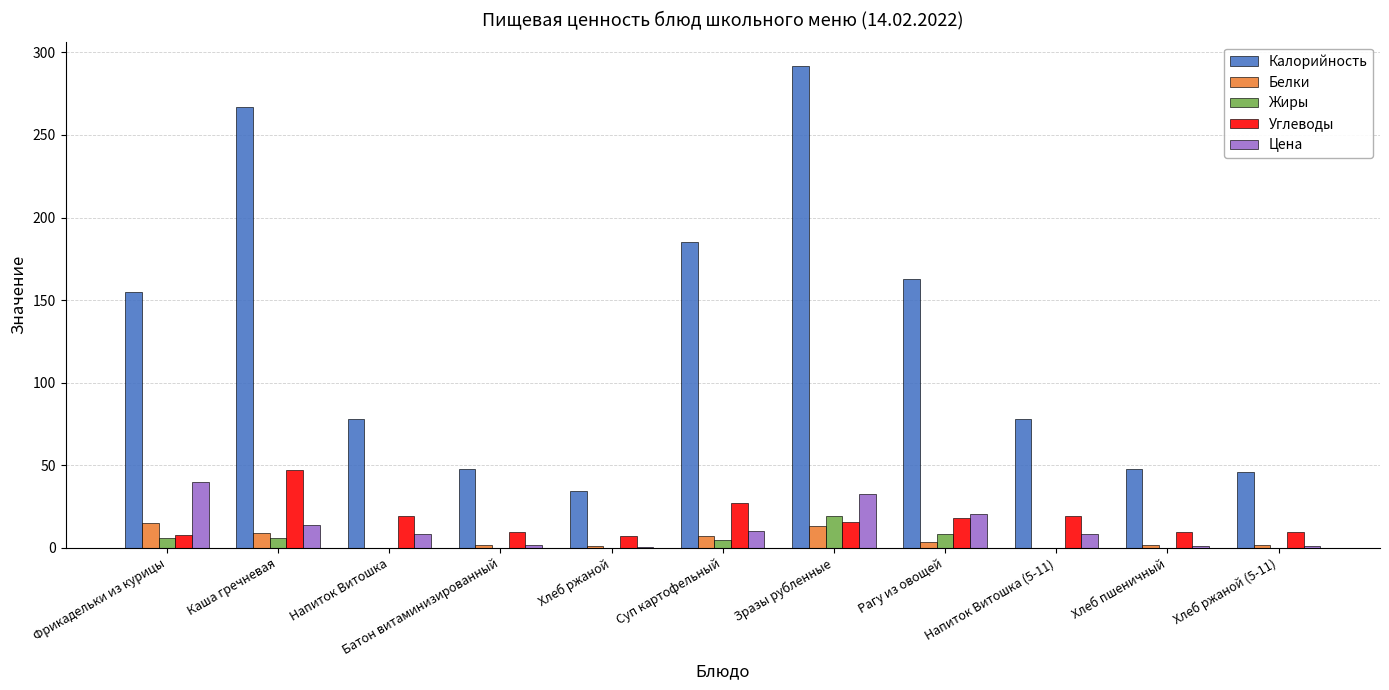

What is the average value of the Белки series?

4.9